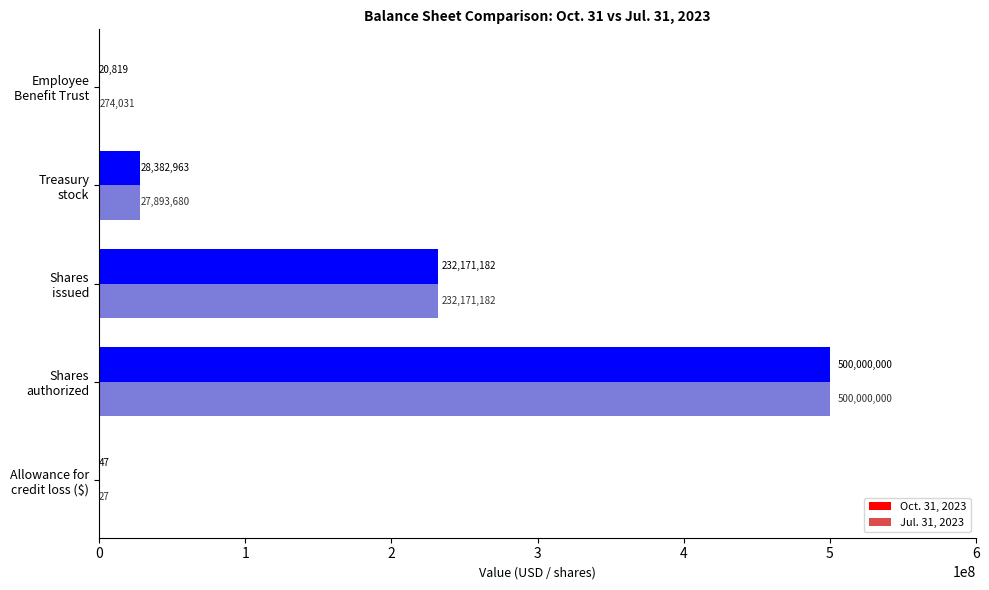

How many data points does each series have?

5